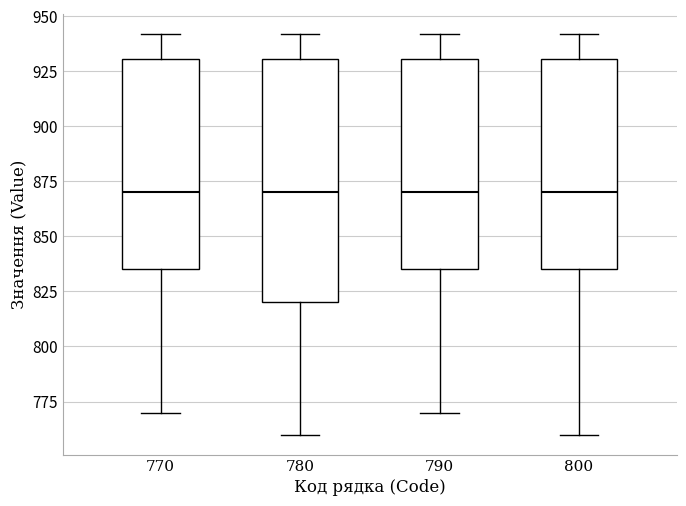

Reading left to right, transcribe this box plot: for each box, give where its median line is, the range the box spans, and where its two whiskers end, as read against the y-axis. The values are not printed on the chart, so give them approximately, as read against the axis.

770: median 870, box 835 to 930, whiskers 770 to 940
780: median 870, box 820 to 930, whiskers 760 to 940
790: median 870, box 835 to 930, whiskers 770 to 940
800: median 870, box 835 to 930, whiskers 760 to 940